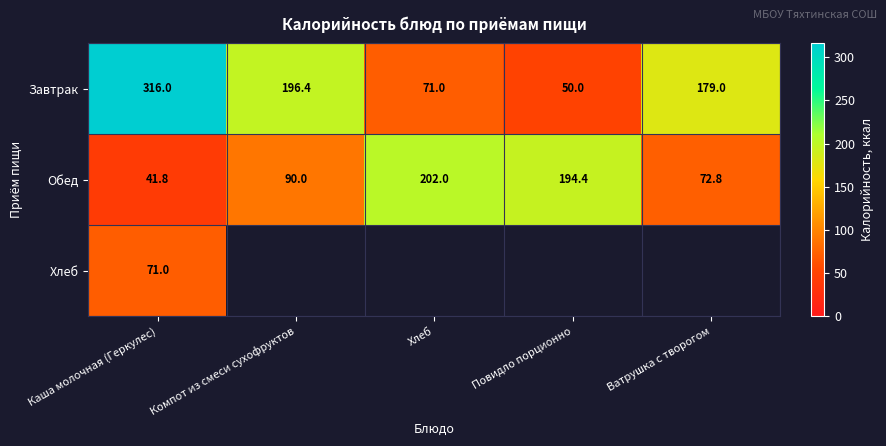

Rank the categories by Завтрак value from highest to lowest.

Каша молочная (Геркулес), Компот из смеси сухофруктов, Ватрушка с творогом, Хлеб, Повидло порционно